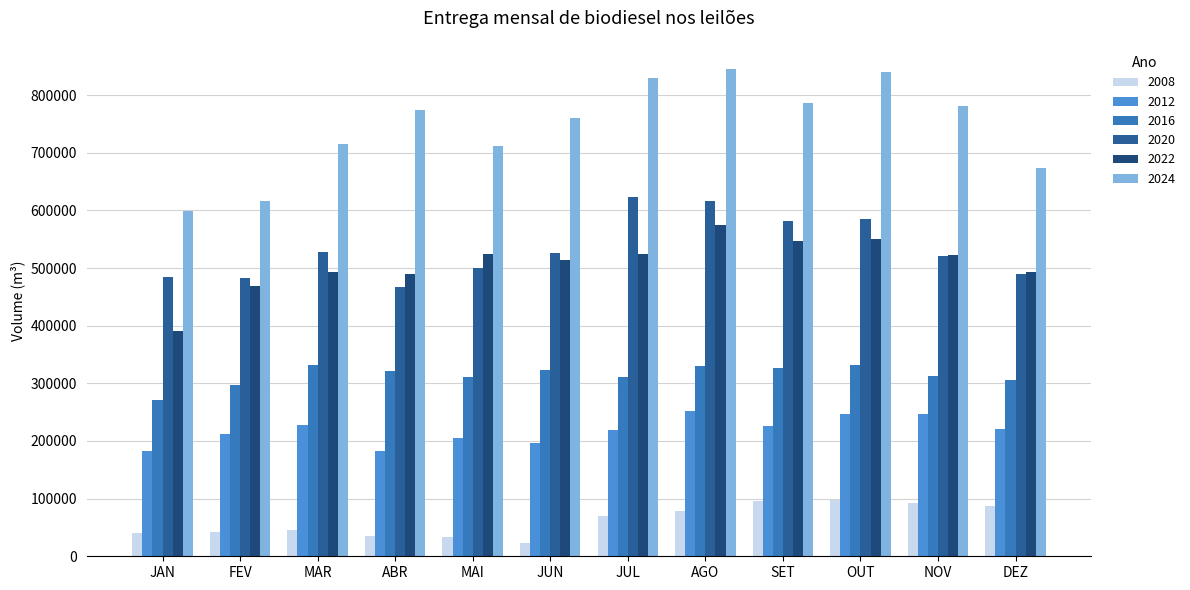

Read the 2024 value at ABR.

773346.0